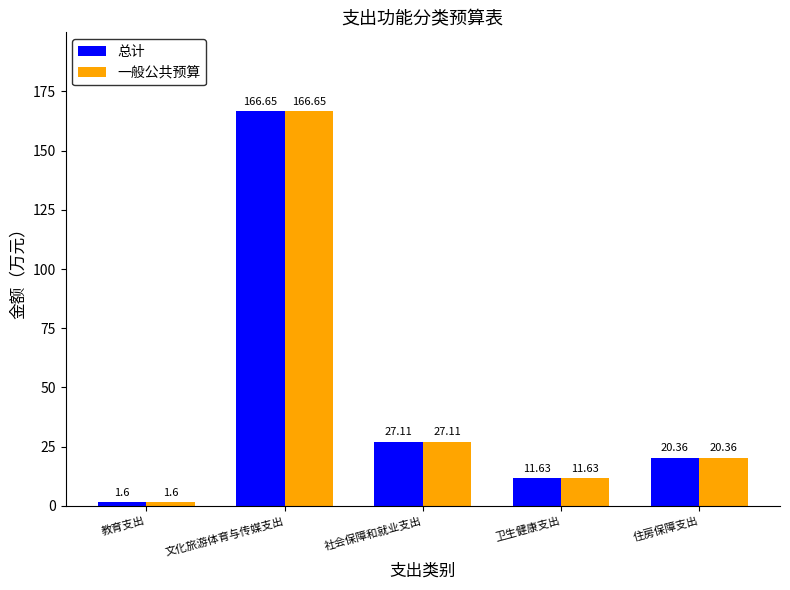

What are all the series names shown in the legend?

总计, 一般公共预算